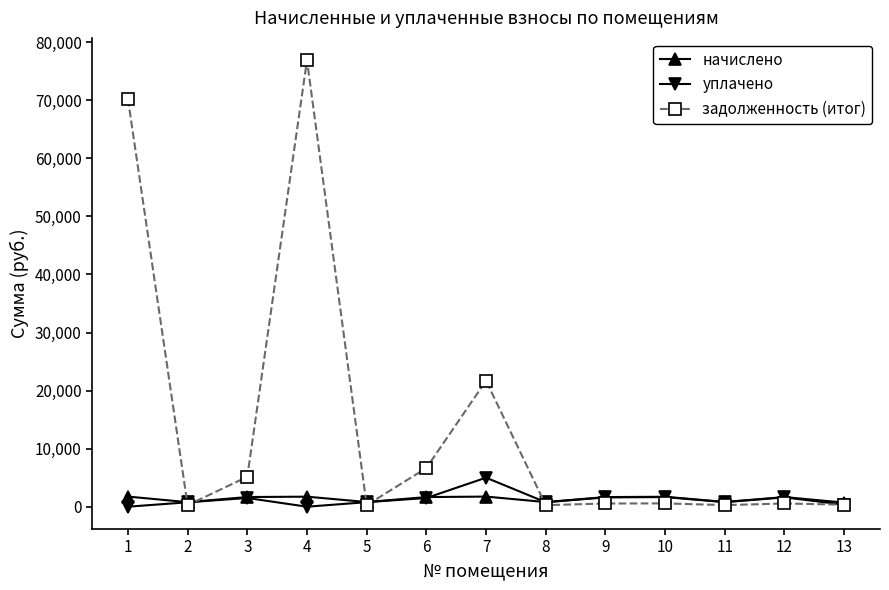

List the series in order of their peak value, highest first.

задолженность (итог), уплачено, начислено